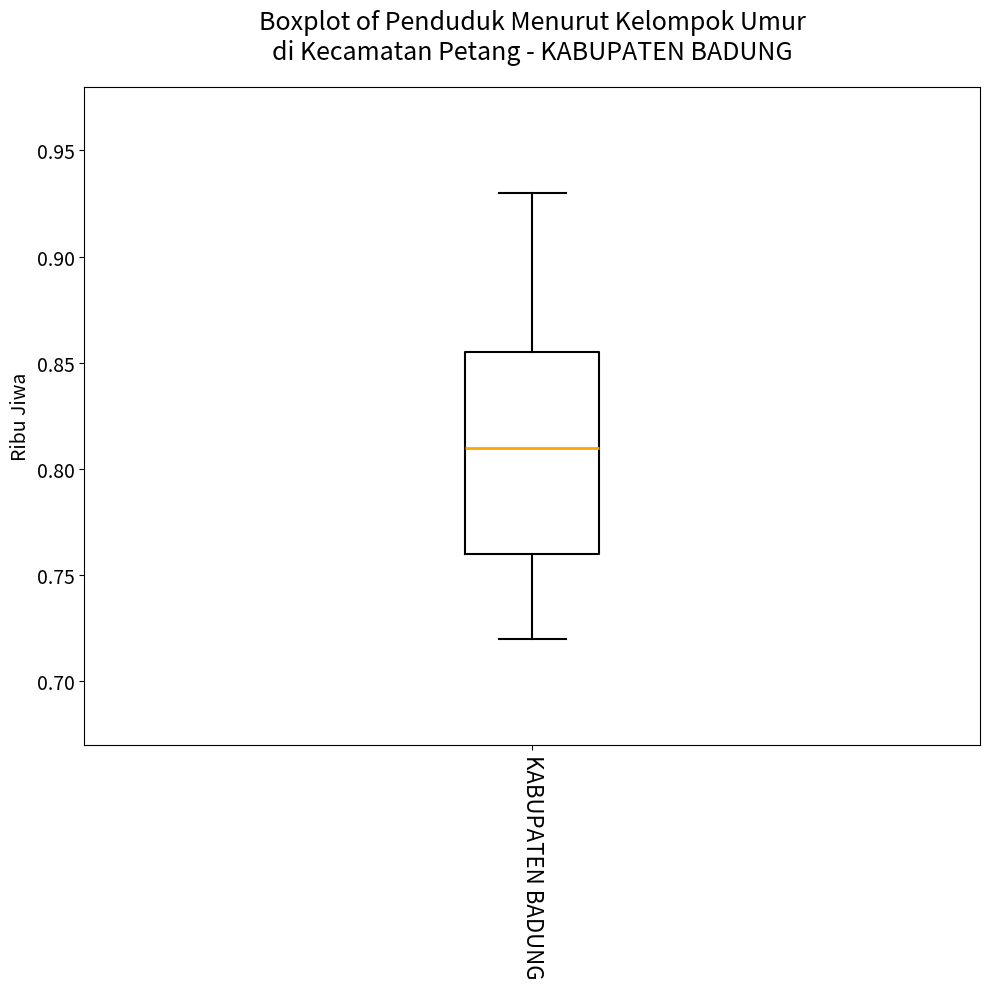

Transcribe this box plot: give where the median line is, the range the box spans, and where the two whiskers end, as read against the y-axis. The values are not printed on the chart, so give them approximately, as read against the axis.

median 0.810, box 0.760 to 0.855, whiskers 0.720 to 0.930